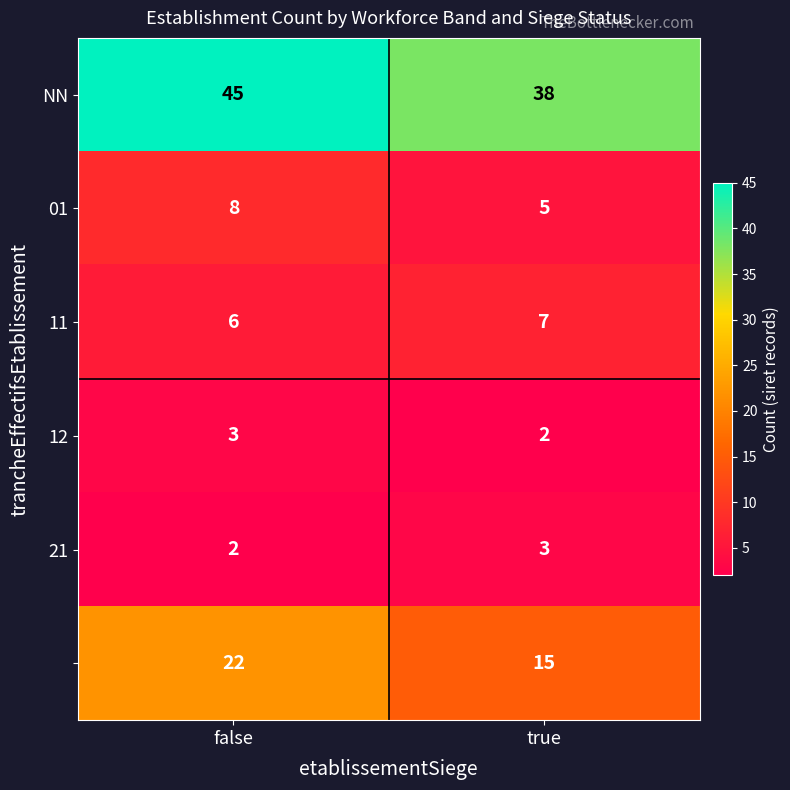

What is the total value across all series at false?

86